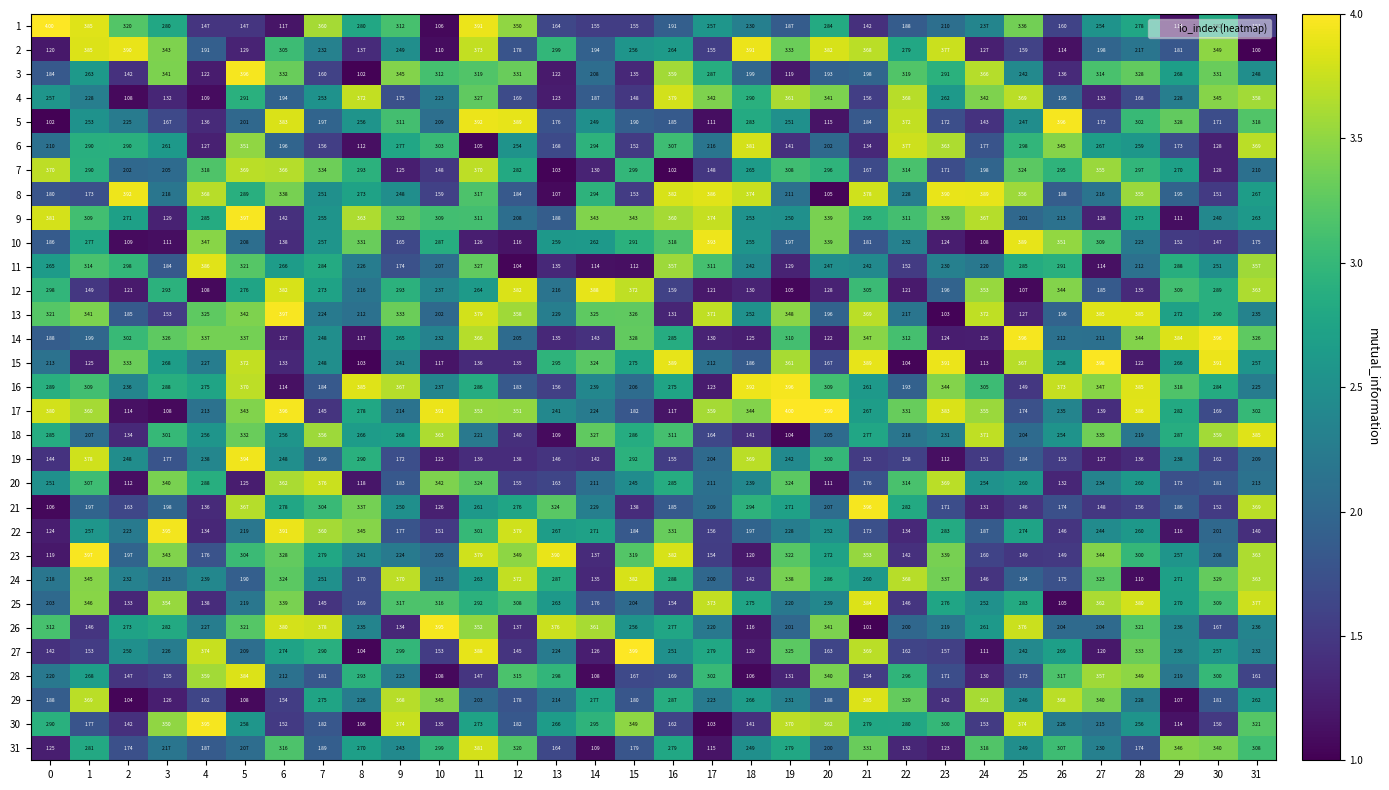

Is the value of 6 at 18 greater than the value of 13 at 6?

No